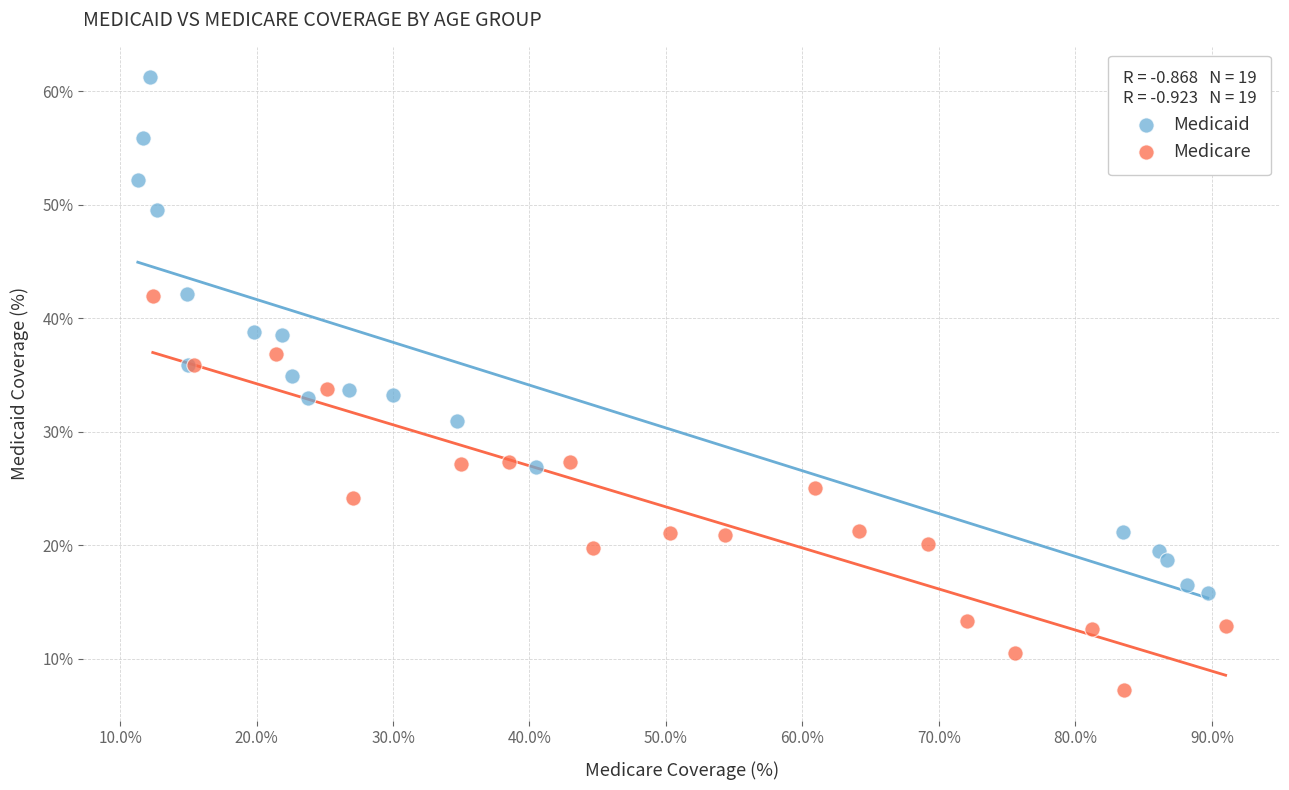

Which series reaches the maximum Y coordinate?

Medicaid